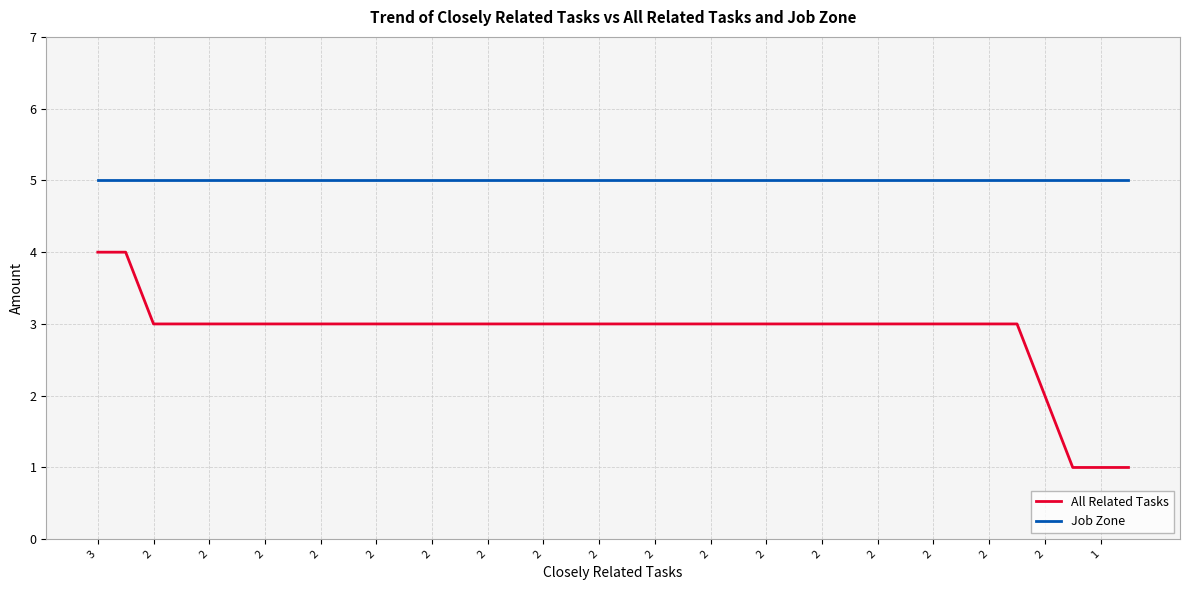

Which series has the largest range (max minus min)?

All Related Tasks